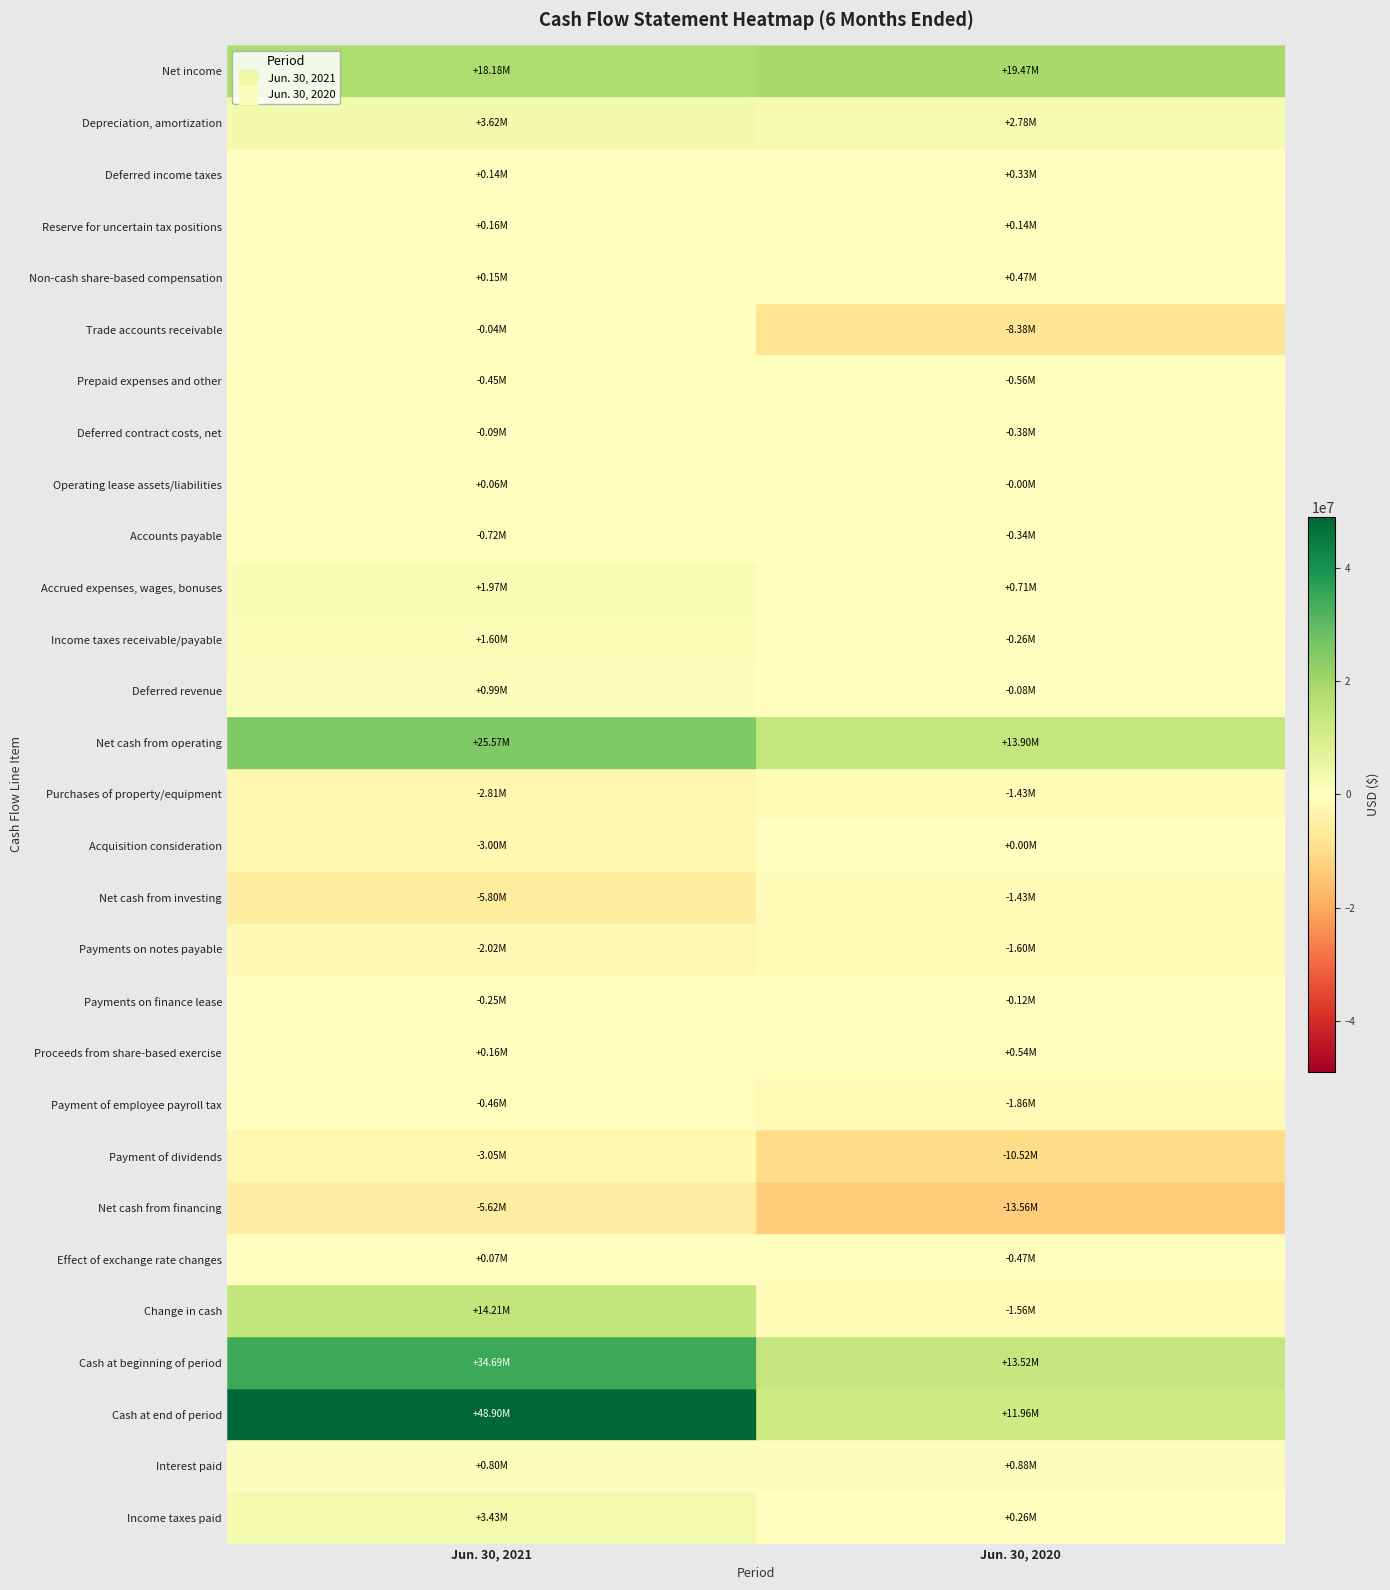

Is the value of Deferred contract costs, net at 1 greater than the value of Cash at beginning of period at 0?

No